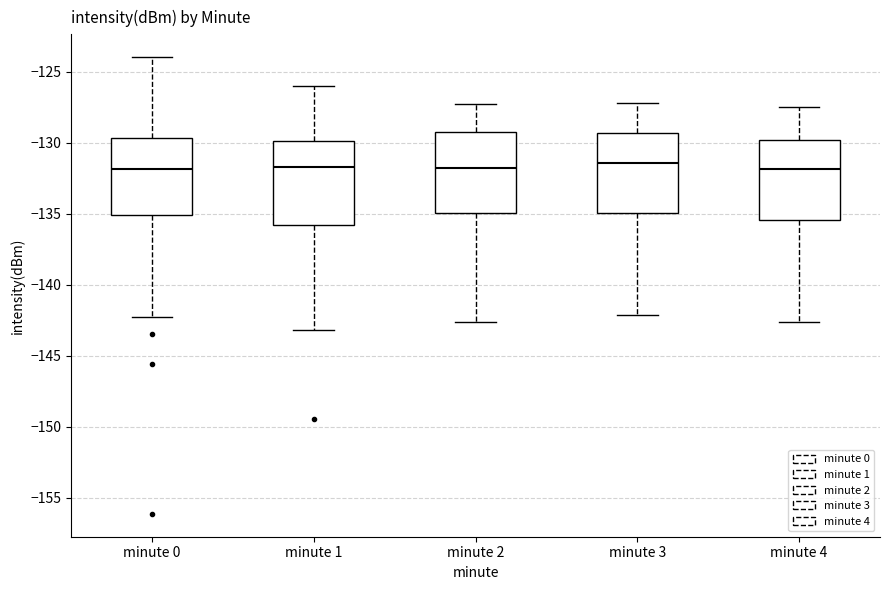

Where does the median line of the box for minute 3 sit on the y-axis? The values are not printed on the chart, so give them approximately, as read against the axis.

-131.5